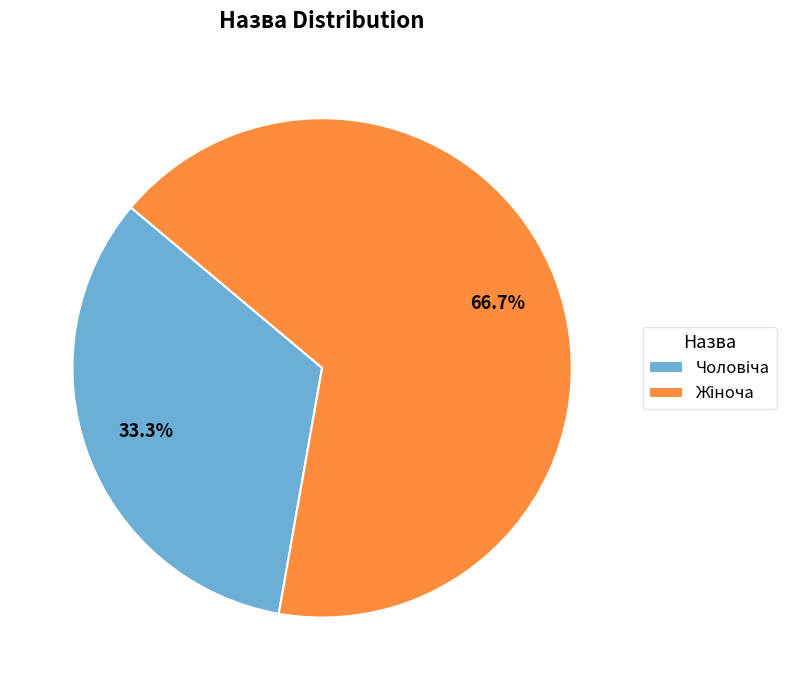

How many slices are in this pie chart?

2